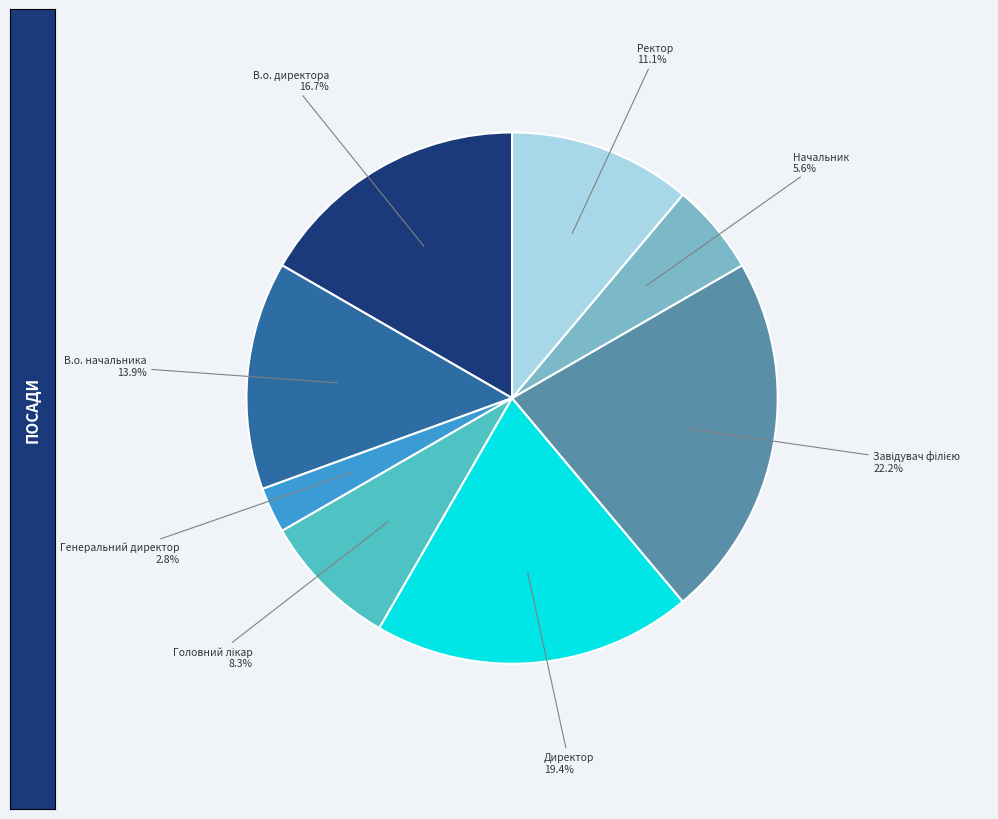

To the nearest percent, what is the average slice percentage?

12%